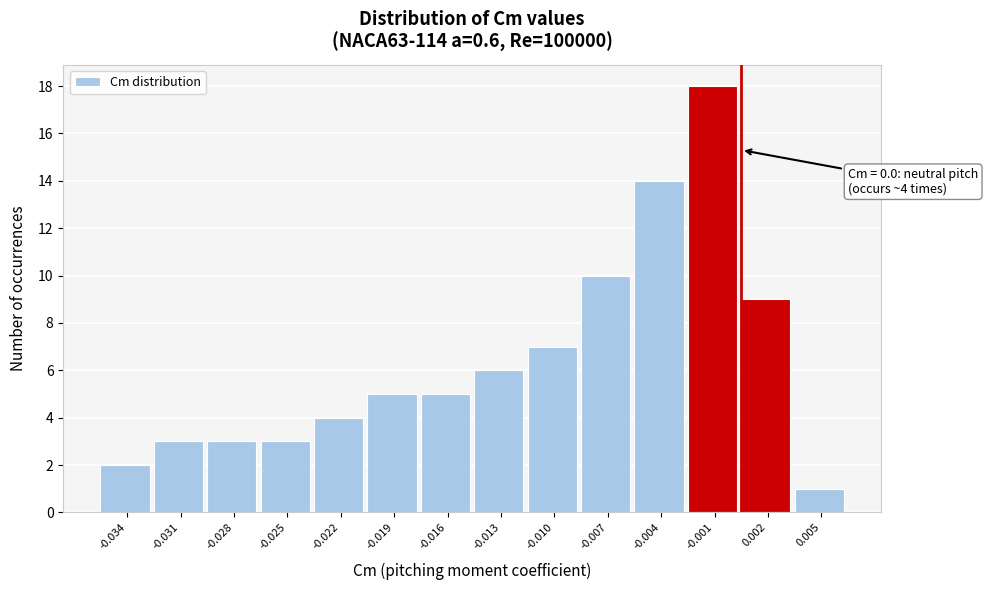

Reading right to left, what are all the values shown in this chart?

0.005=1	0.002=9	-0.001=18	-0.004=14	-0.007=10	-0.010=7	-0.013=6	-0.016=5	-0.019=5	-0.022=4	-0.025=3	-0.028=3	-0.031=3	-0.034=2